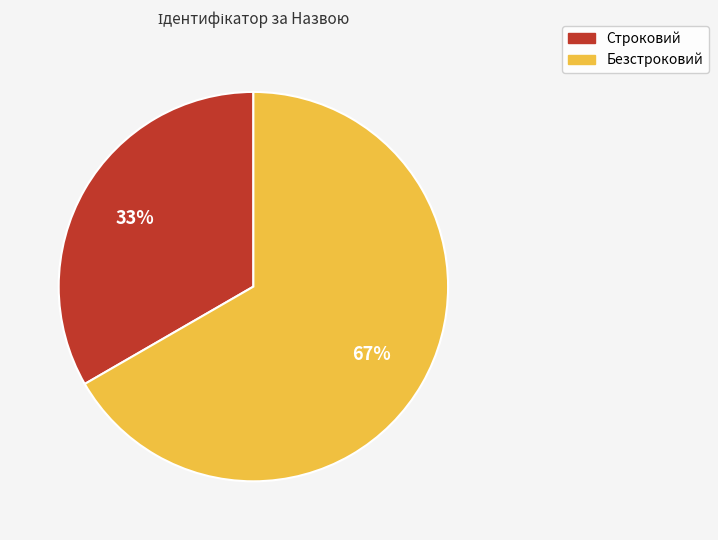

True or false: Безстроковий accounts for 67% of the total.

True